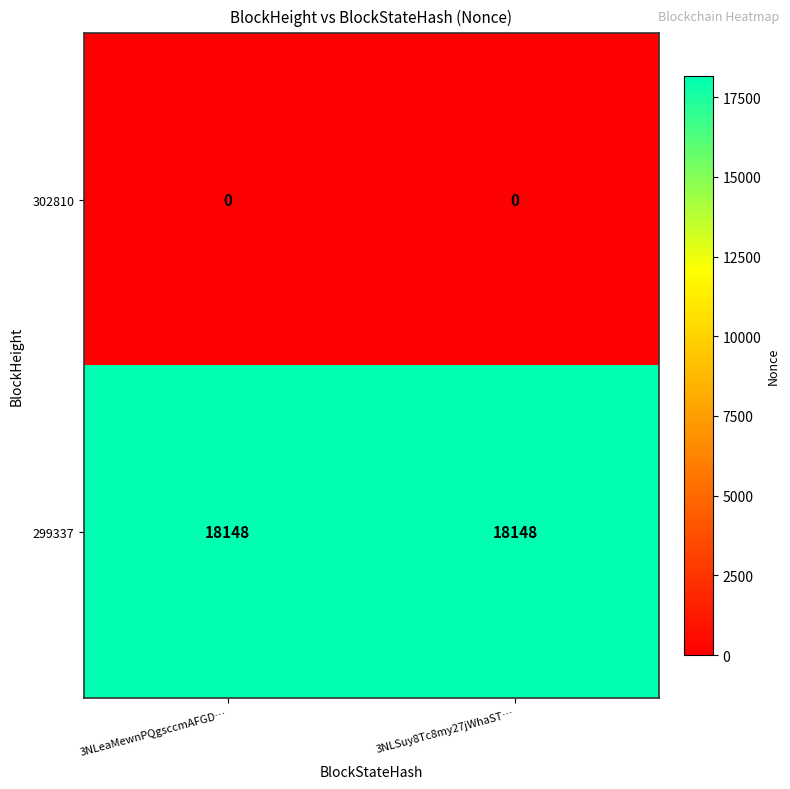

Rank the series at 3NLSuy8Tc8my27jWhaST… from highest to lowest value.

299337, 302810